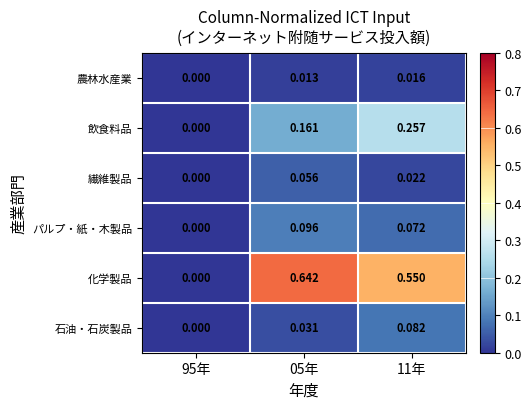

Which series has the largest range (max minus min)?

化学製品